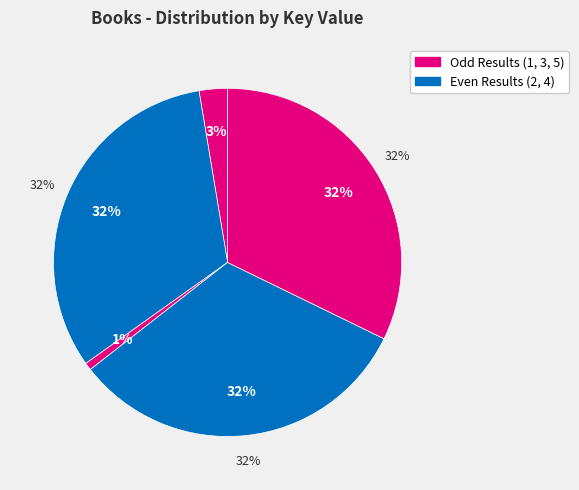

Approximately how many times larger is the value at 5 compared to 4?

1.0